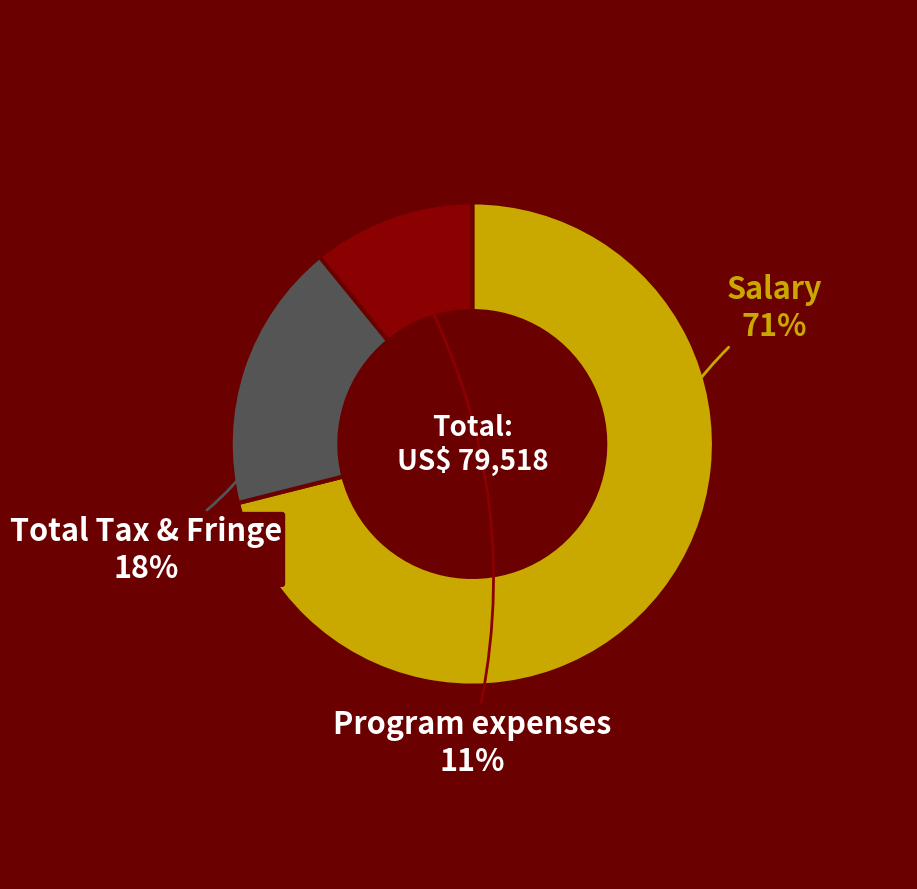

To the nearest percent, what is the difference between the largest and smallest slice percentages?

60%